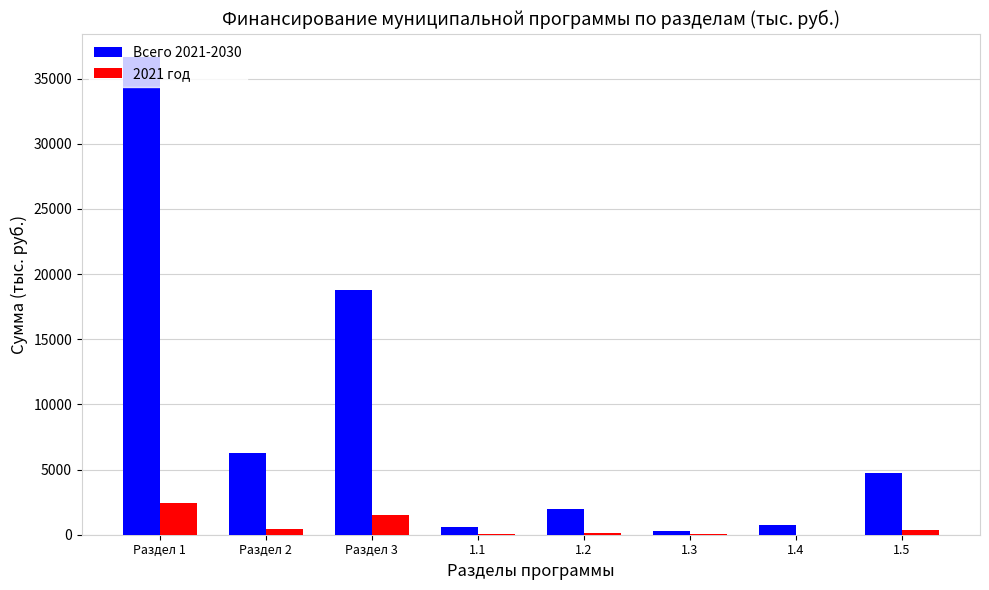

At which label does 2021 год reach its peak?

Раздел 1